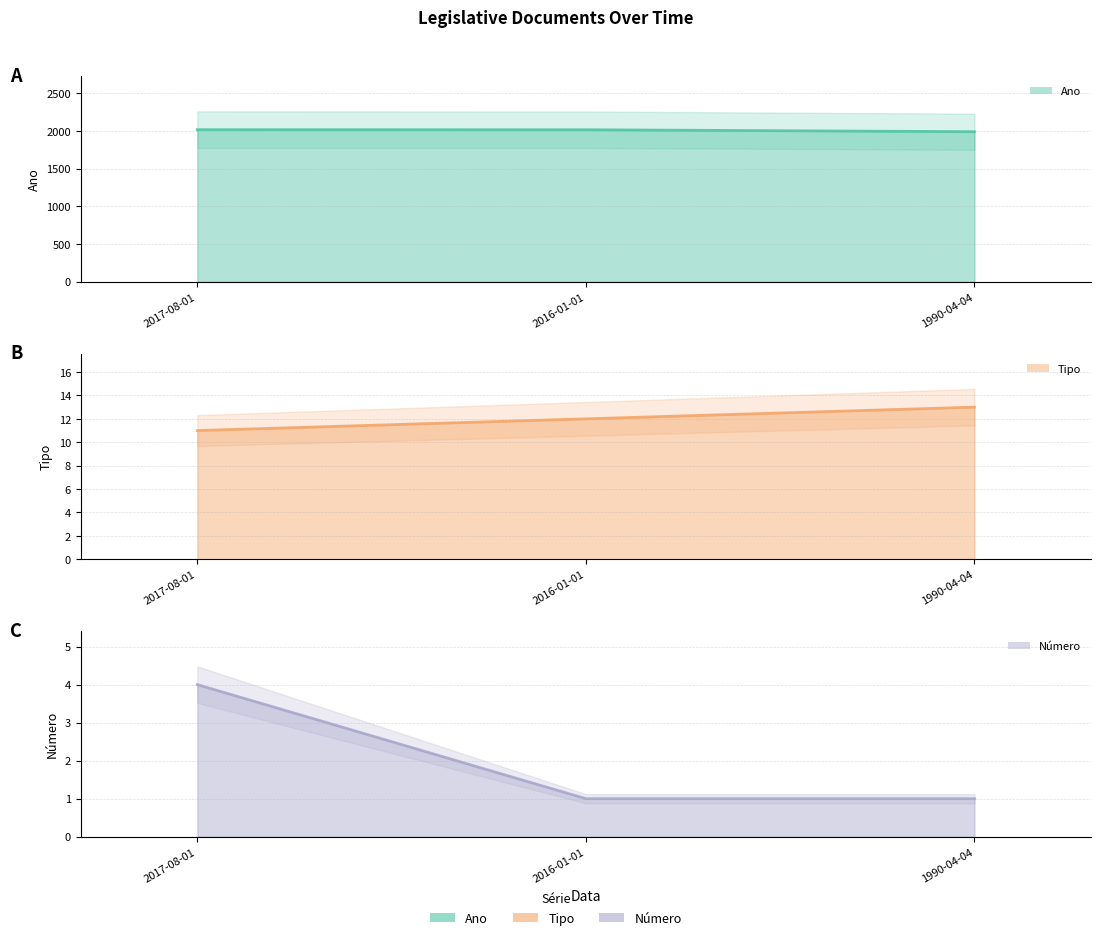

What position from the left is 2016-01-01?

2